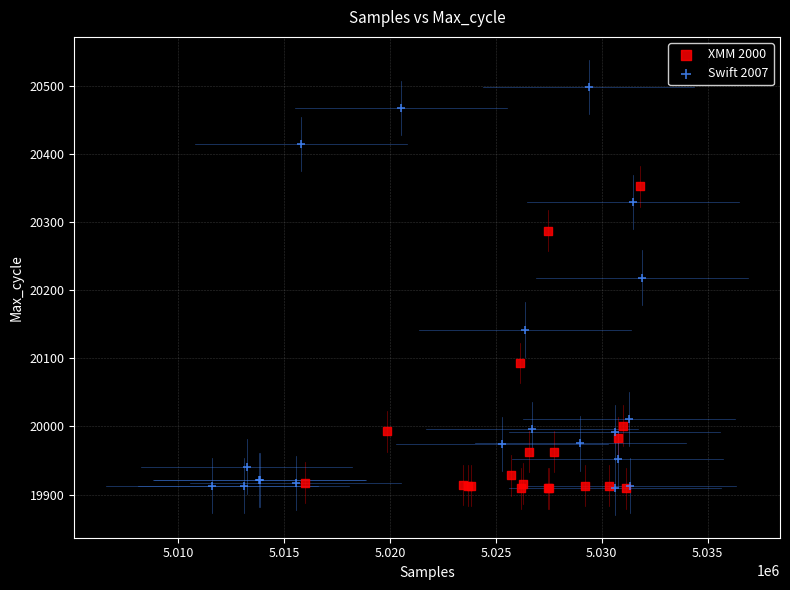

Which series has the largest Y range (max minus min)?

Swift 2007